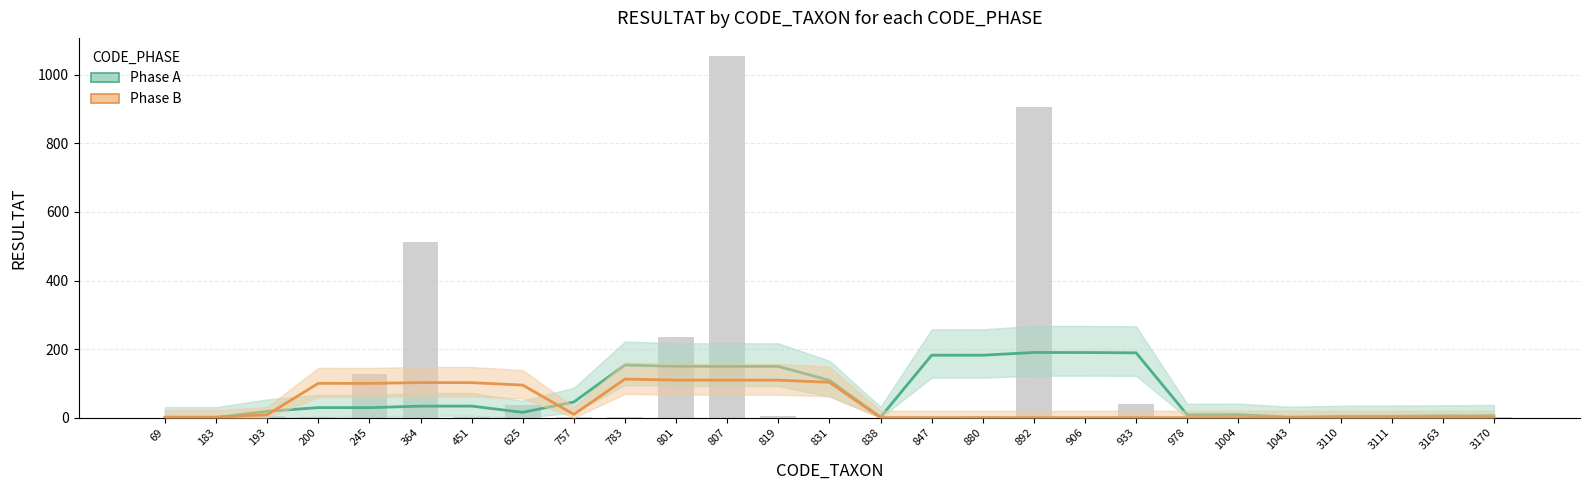

Which series has the widest spread of values?

Phase A